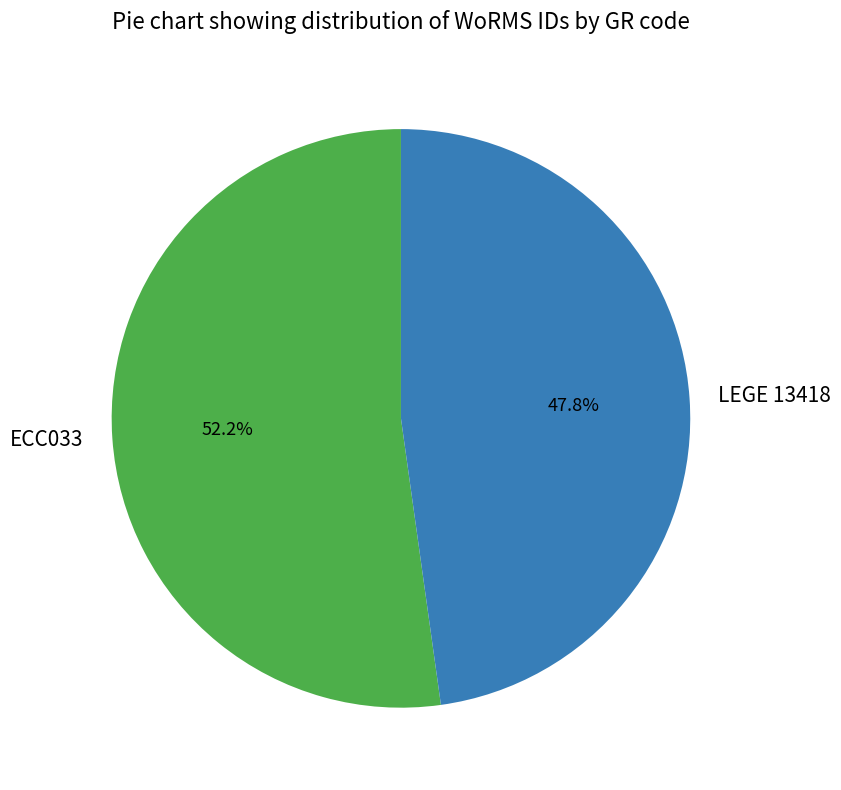

Which category has the smallest portion of the pie?

LEGE 13418